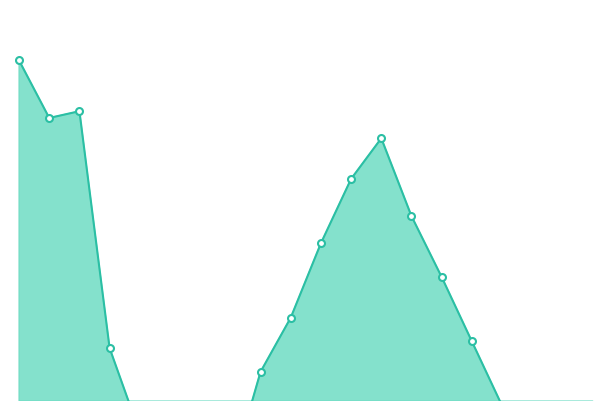

Between 08:00 and 09:30, which is larger?

08:00